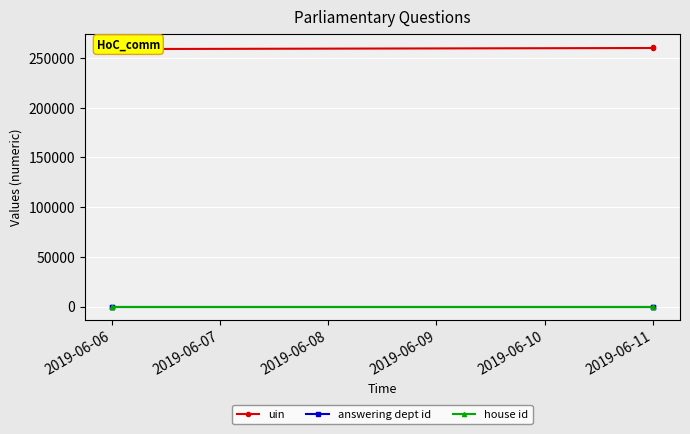

How many lines are shown in the chart?

3